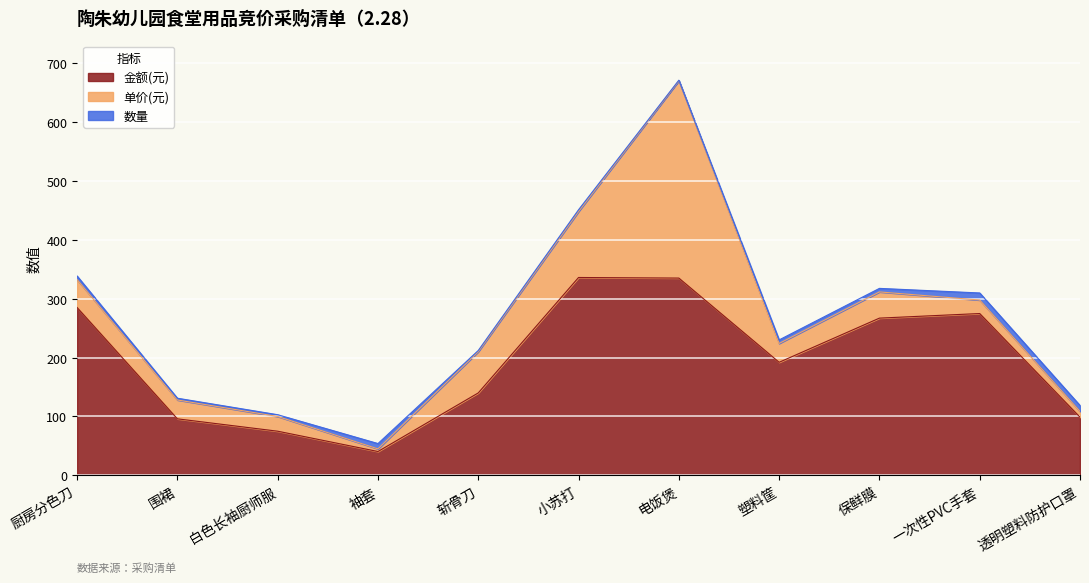

What is the difference between the 单价(元) values at 白色长袖厨师服 and 围裙?

7.0